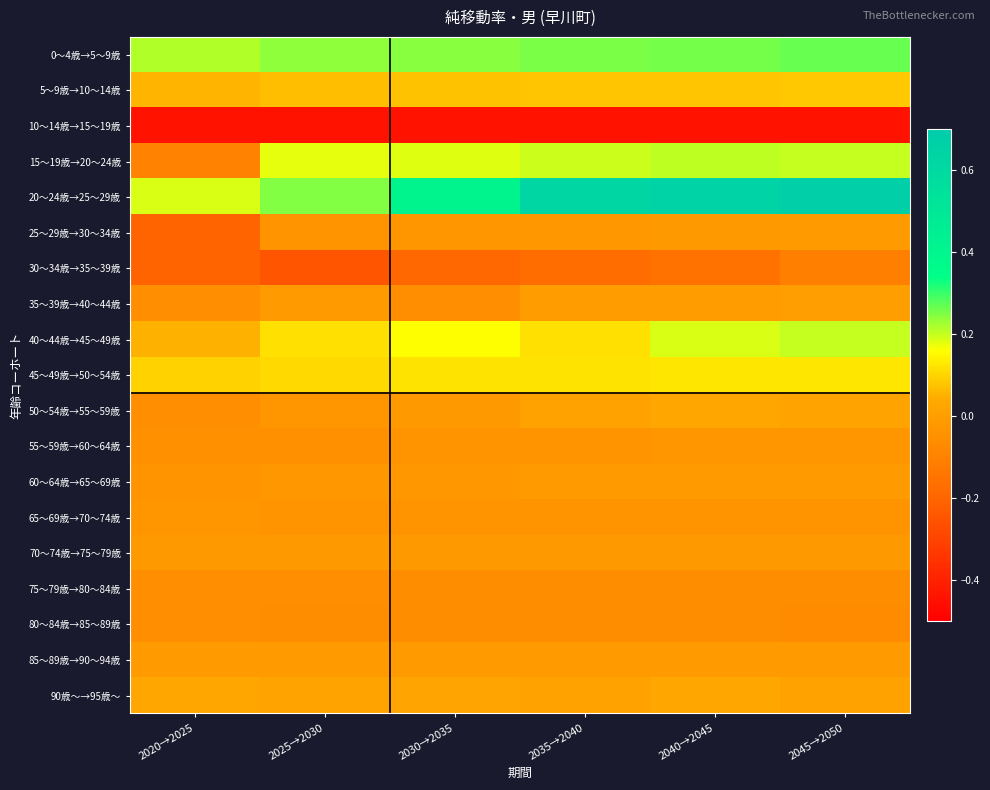

Between 2030→2035 and 2040→2045, which series saw the biggest shift?

20～24歳→25～29歳